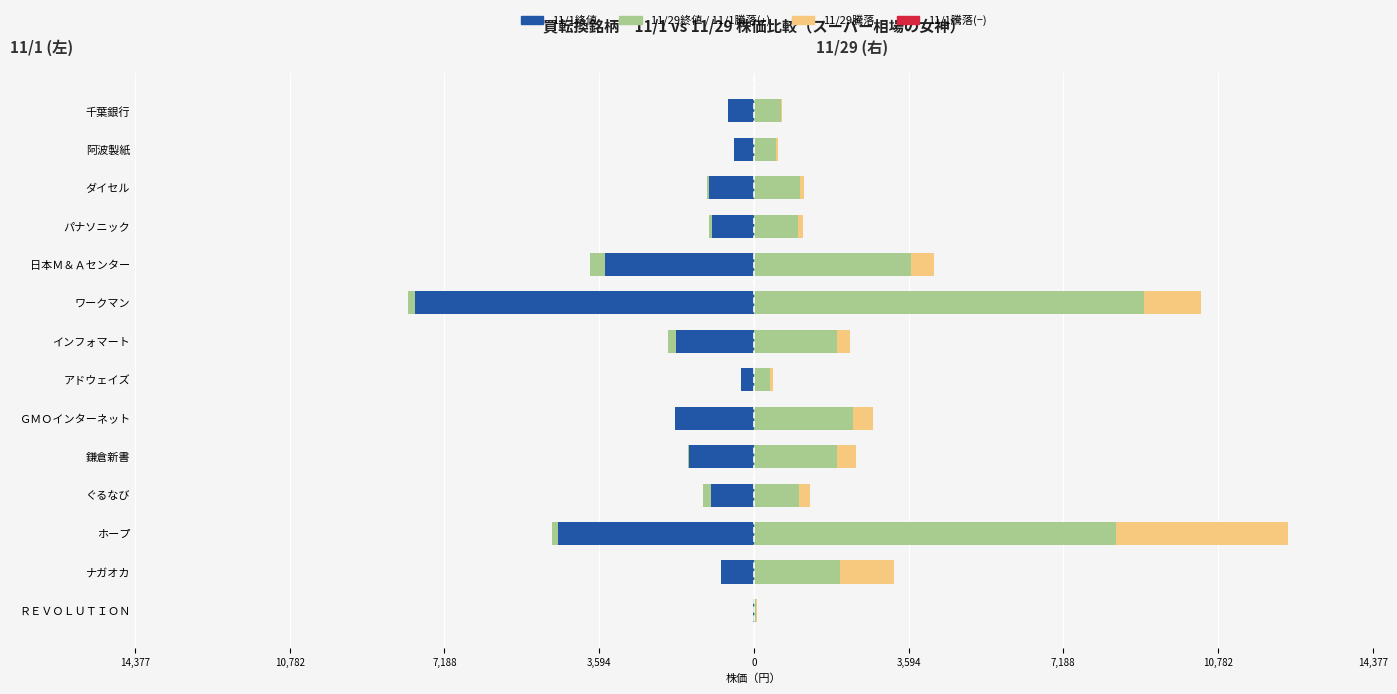

How many bars are there in total?

70